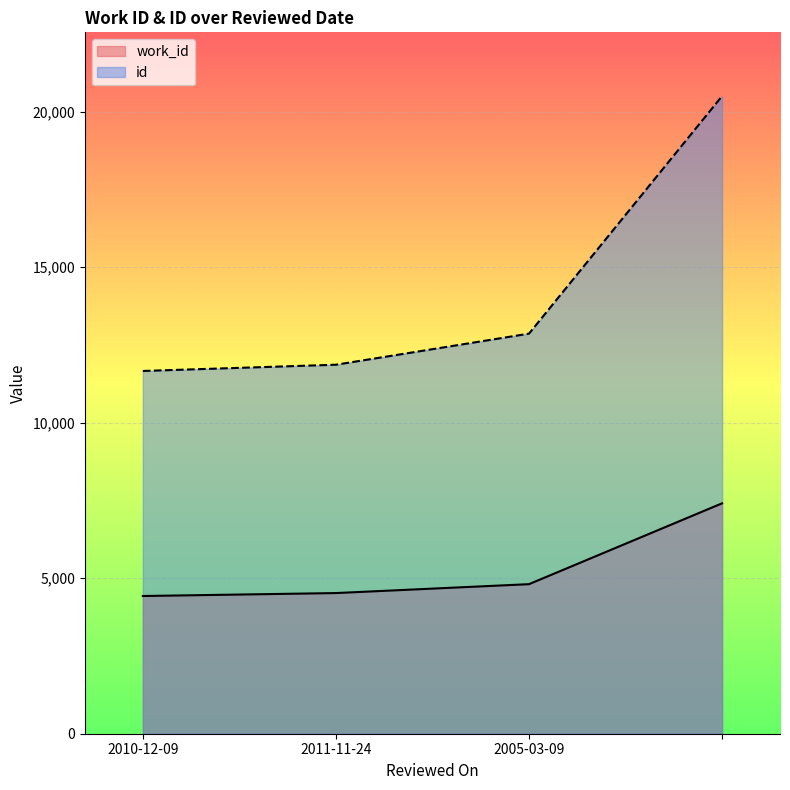

Reading left to right, extract all data points from this chart.

work_id: 2010-12-09=4427	2011-11-24=4522	2005-03-09=4808	=7407
id: 2010-12-09=11662	2011-11-24=11863	2005-03-09=12862	=20499